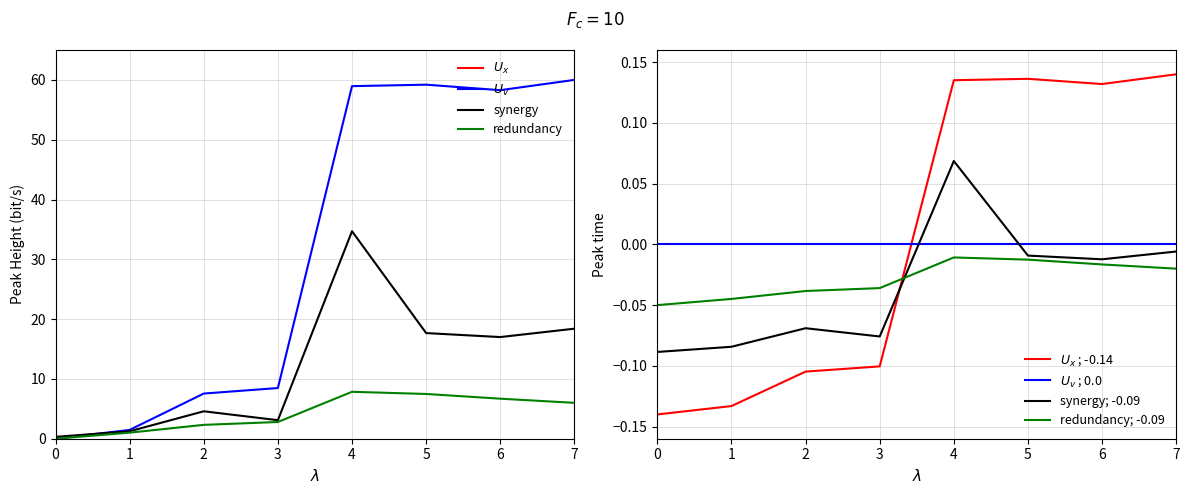

What is the difference between the maximum and minimum values?

0.6